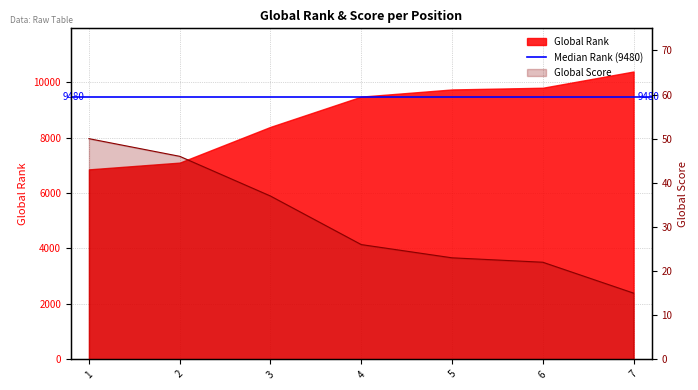

Reading left to right, extract all data points from this chart.

1=50	2=46	3=37	4=26	5=23	6=22	7=15